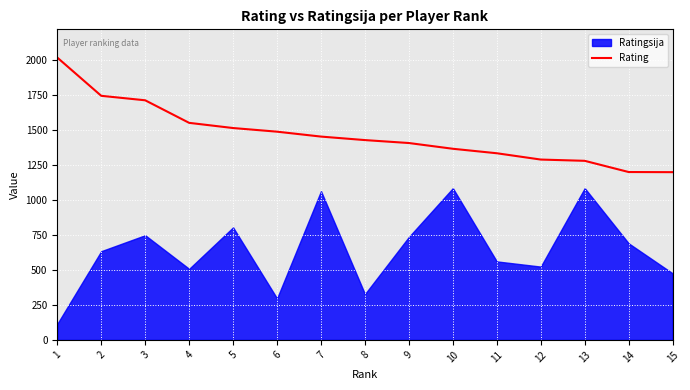

What is the highest value of the Rating series?

2015